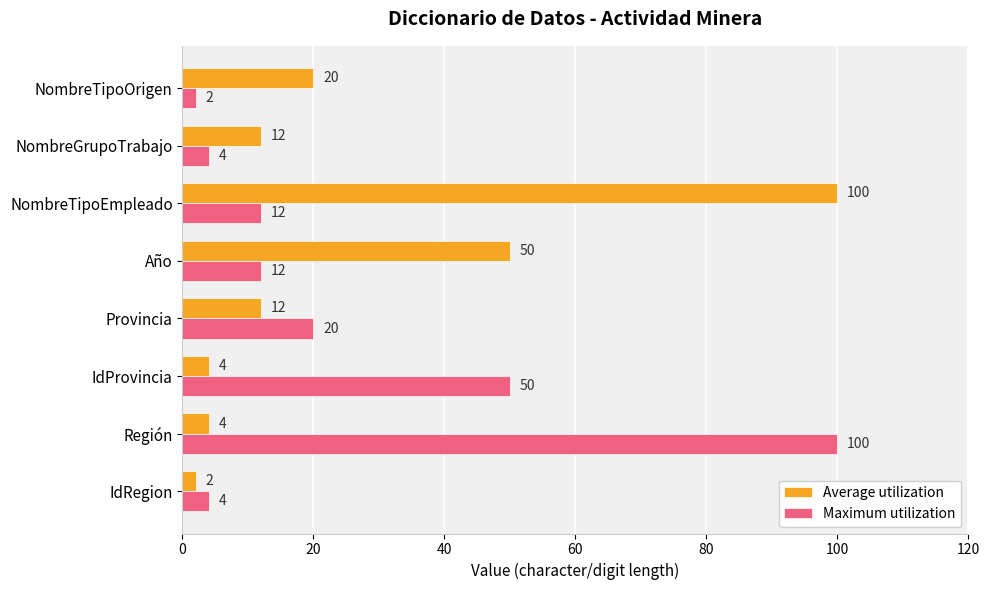

Rank the series at IdProvincia from lowest to highest value.

Average utilization, Maximum utilization